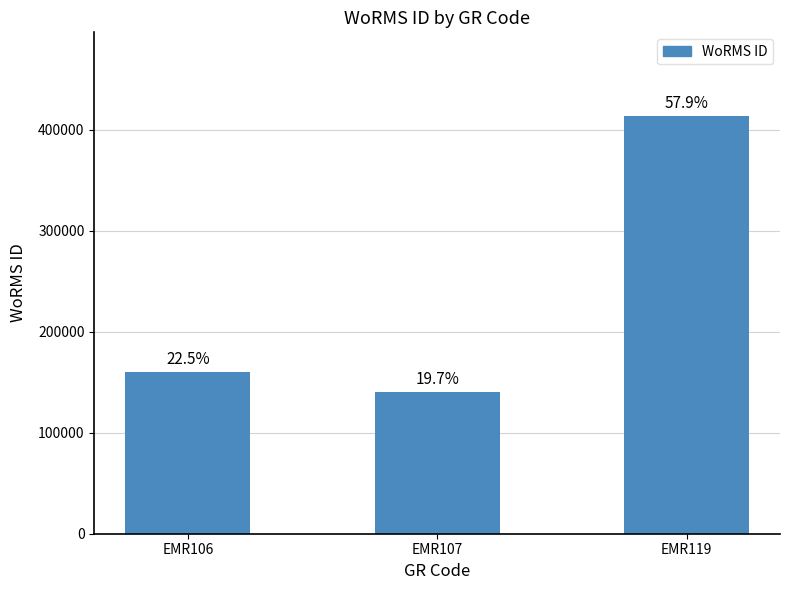

List the labels in order of value, smallest first.

EMR107, EMR106, EMR119